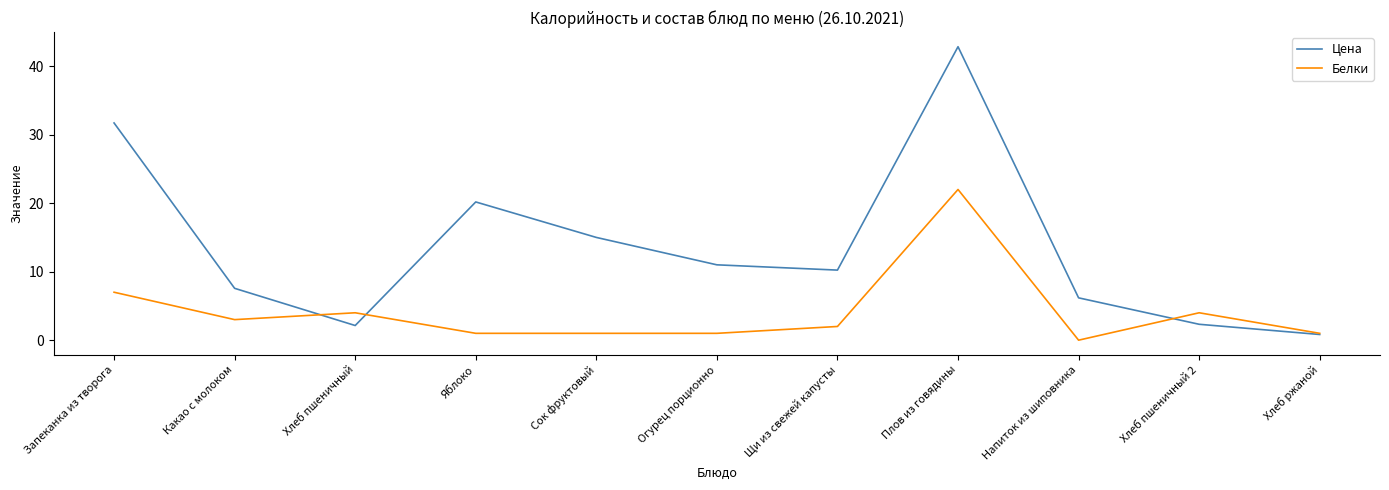

At Яблоко, list the series in order from largest to smallest.

Цена, Белки